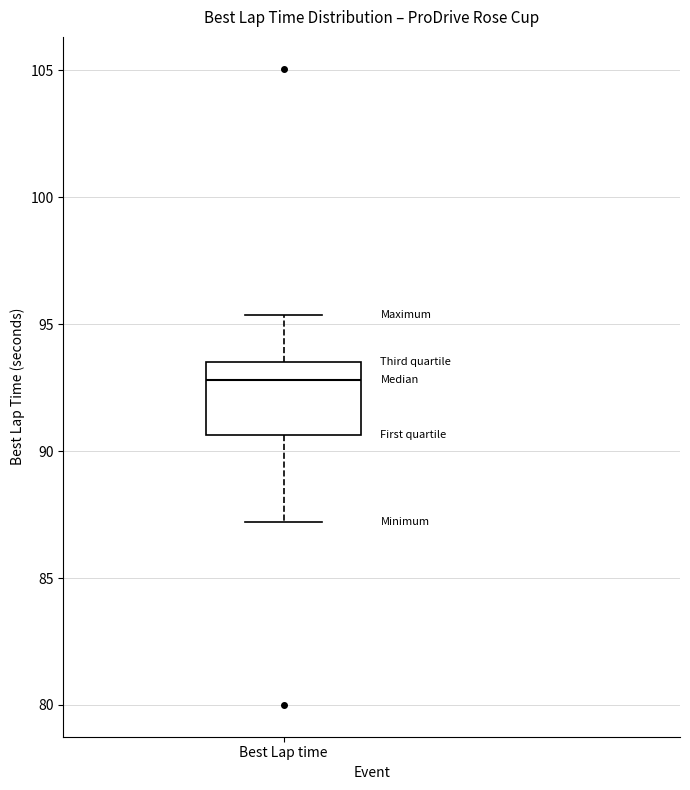

Where does the median line of the box for Best Lap time sit on the y-axis? The values are not printed on the chart, so give them approximately, as read against the axis.

93.0